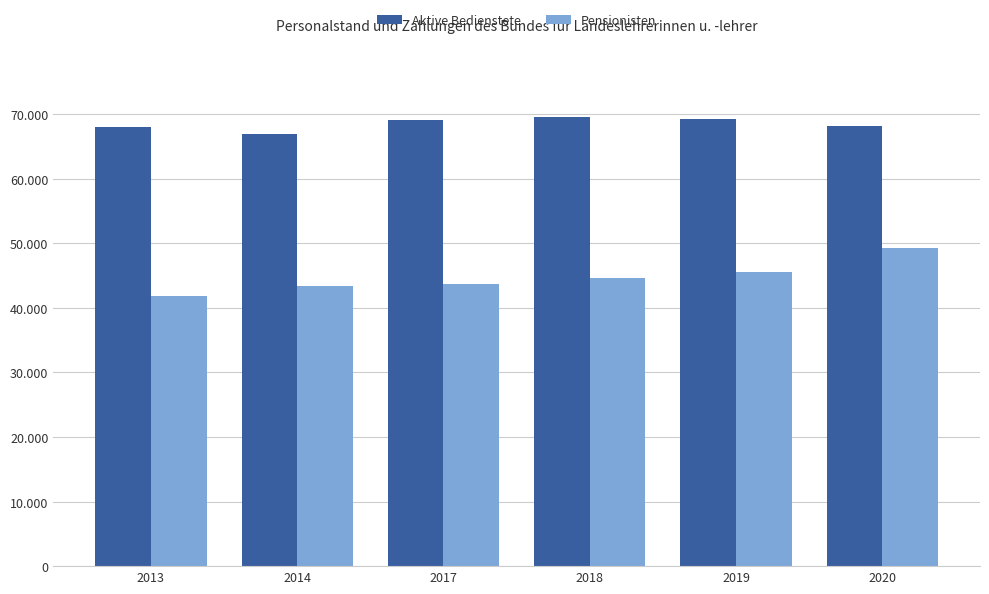

Which series has the largest total across all categories?

Aktive Bedienstete